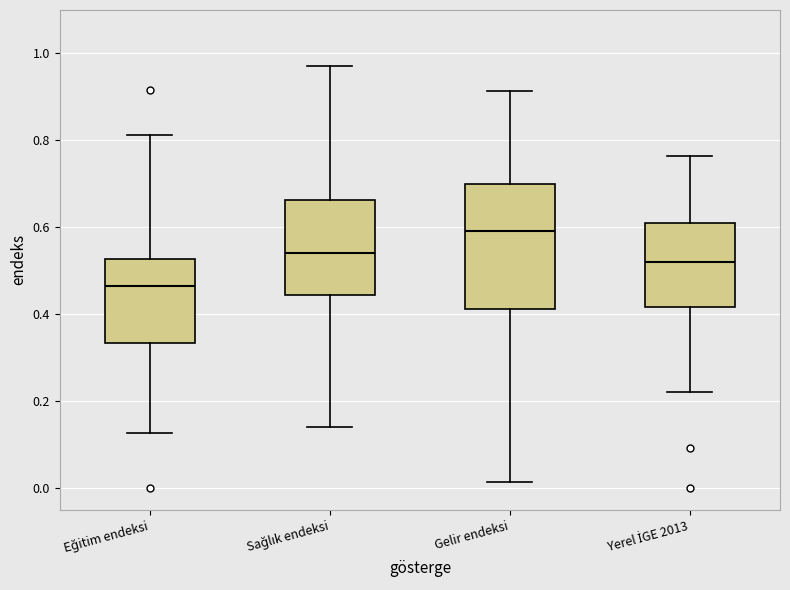

Reading left to right, read every box against the y-axis: the position of its median line, the range the box covers, and the ends of its whiskers. The values are not printed on the chart, so give them approximately, as read against the axis.

Eğitim endeksi: median 0.46, box 0.34 to 0.52, whiskers 0.12 to 0.82
Sağlık endeksi: median 0.54, box 0.44 to 0.66, whiskers 0.14 to 0.98
Gelir endeksi: median 0.60, box 0.42 to 0.70, whiskers 0.02 to 0.92
Yerel İGE 2013: median 0.52, box 0.42 to 0.60, whiskers 0.22 to 0.76